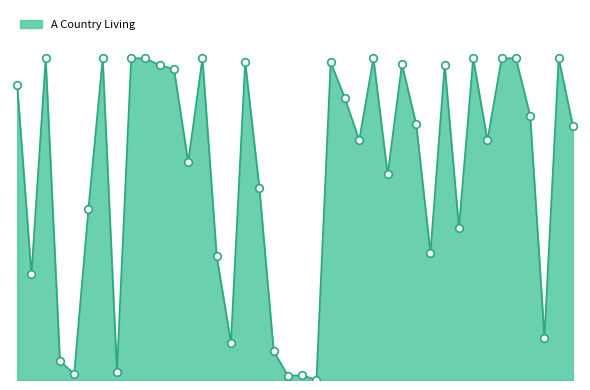

Does the chart have visible grid lines?

No